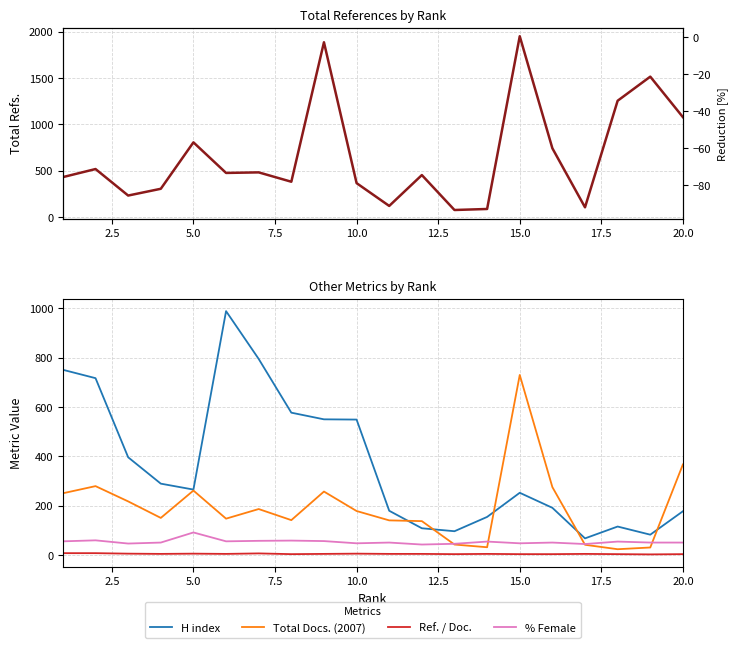

Is the value of % Female at 15 greater than the value of Total Refs. at 17?

No